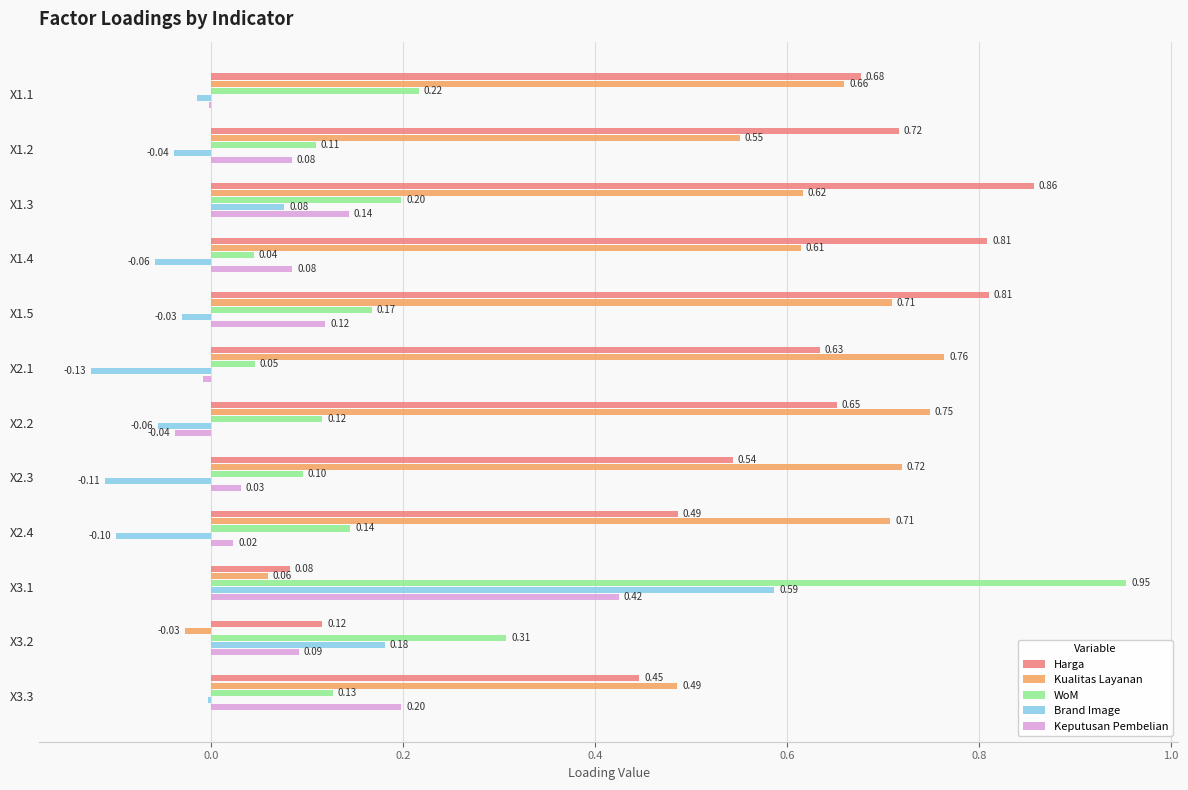

At which category is the sum across all series the highest?

X3.1